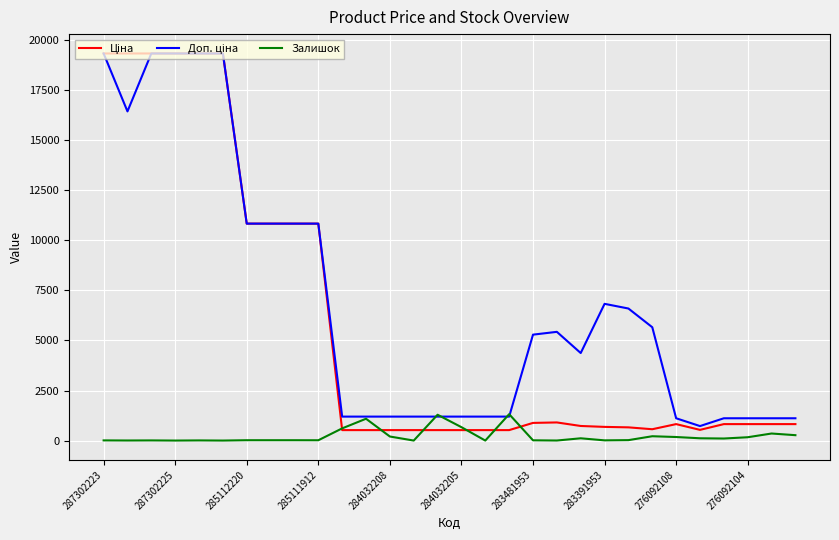

How many lines are shown in the chart?

3